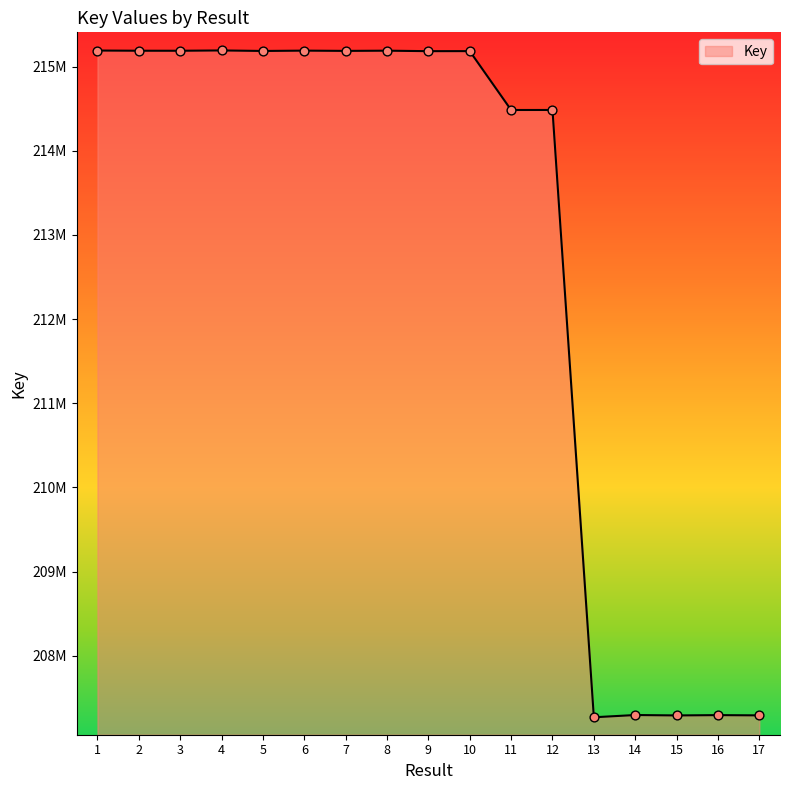

Approximately how many times larger is the value at 12 compared to 4?

1.0